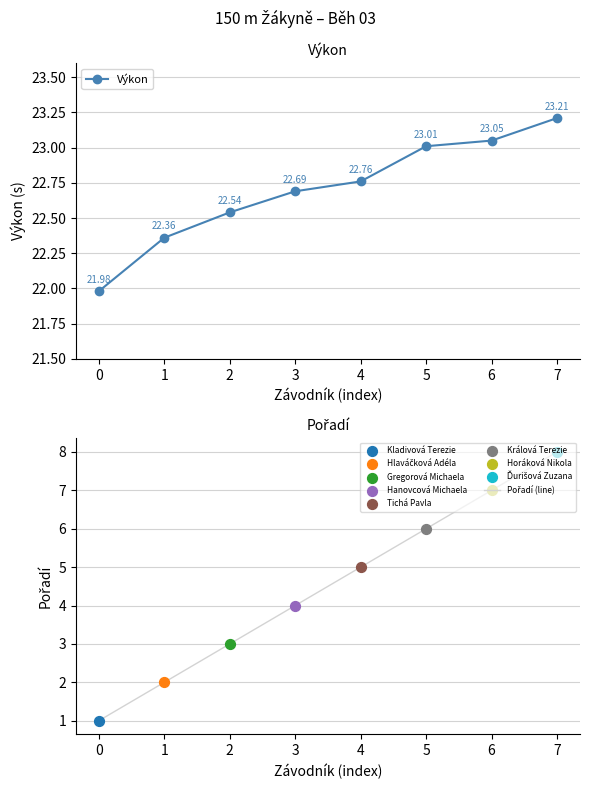

At how many categories does at least one series exceed 4?

8